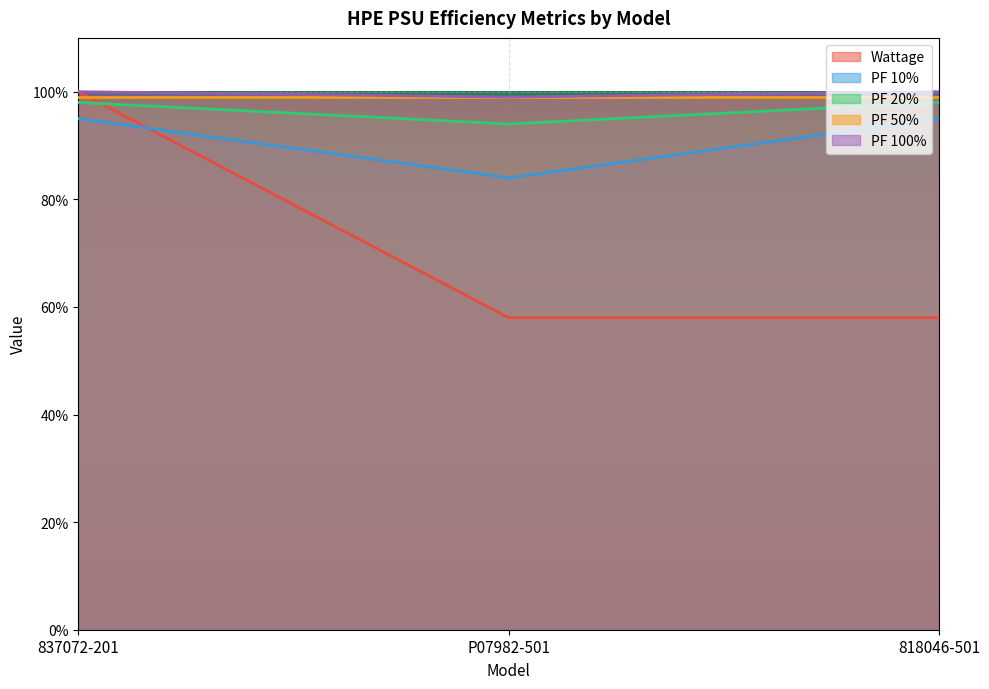

What are all the series names shown in the legend?

Wattage, PF 10%, PF 20%, PF 50%, PF 100%